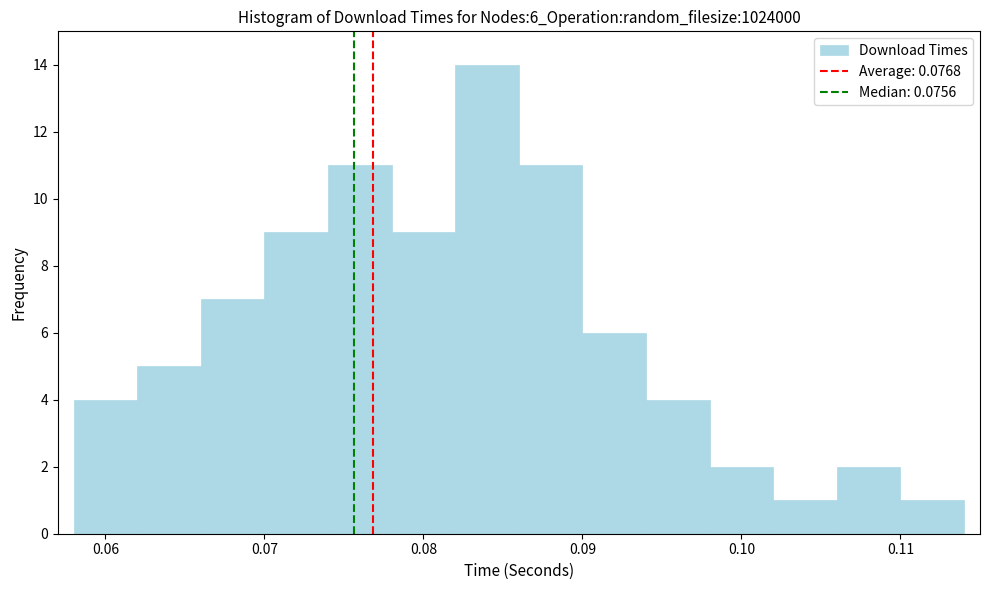

Over which range of the x-axis is the bar tallest?

0.082 to 0.086